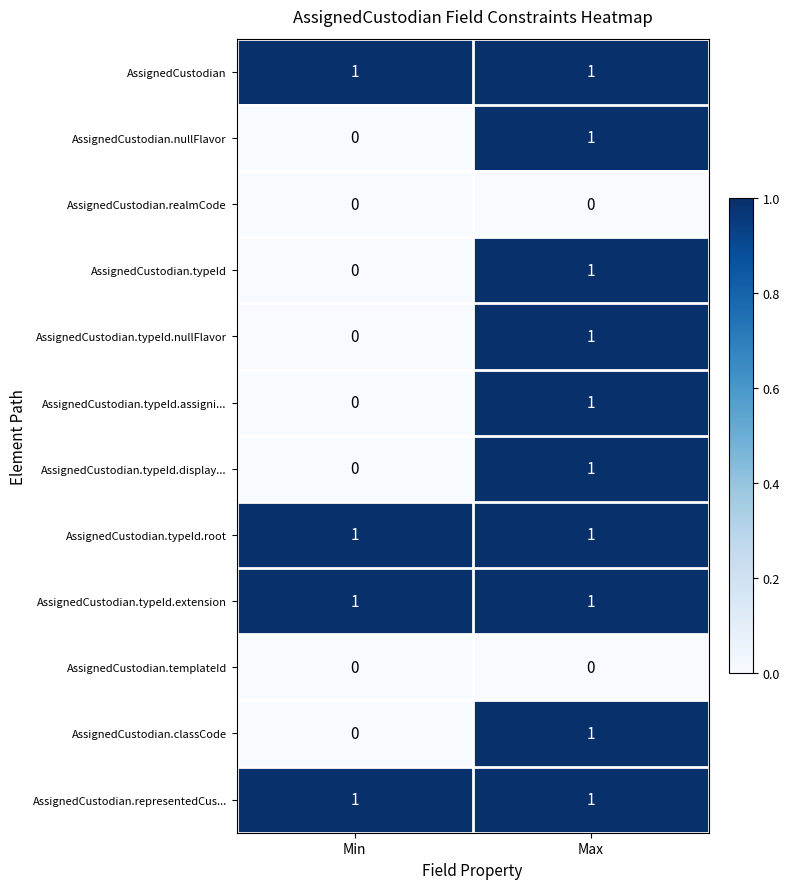

Which category has the highest value in the AssignedCustodian.typeId series?

Max